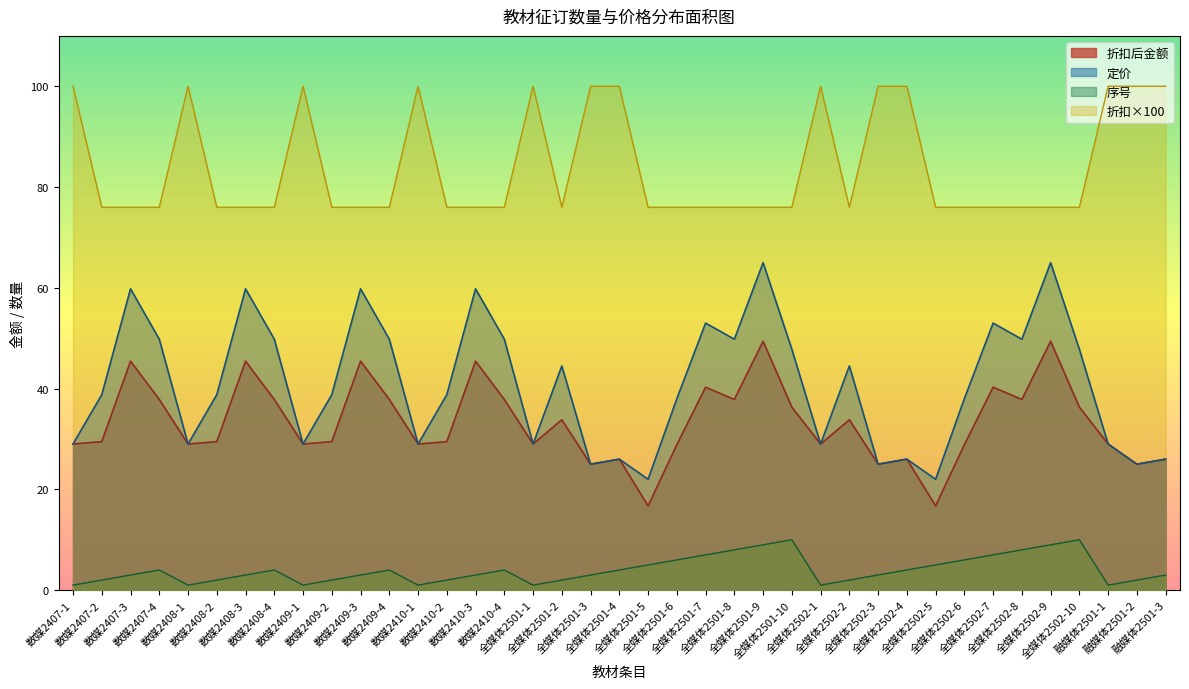

How many interior local peaks does the 定价 series have?

12